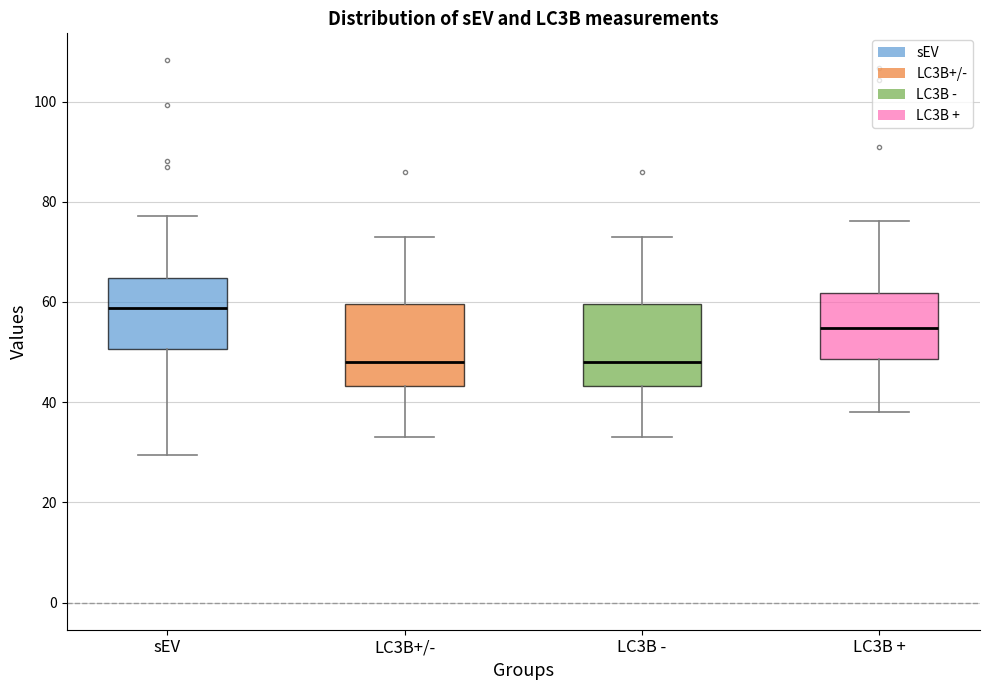

Reading left to right, transcribe this box plot: for each box, give where its median line is, the range the box spans, and where its two whiskers end, as read against the y-axis. The values are not printed on the chart, so give them approximately, as read against the axis.

sEV: median 58, box 50 to 64, whiskers 30 to 78
LC3B+/-: median 48, box 44 to 60, whiskers 34 to 72
LC3B -: median 48, box 44 to 60, whiskers 34 to 72
LC3B +: median 54, box 48 to 62, whiskers 38 to 76